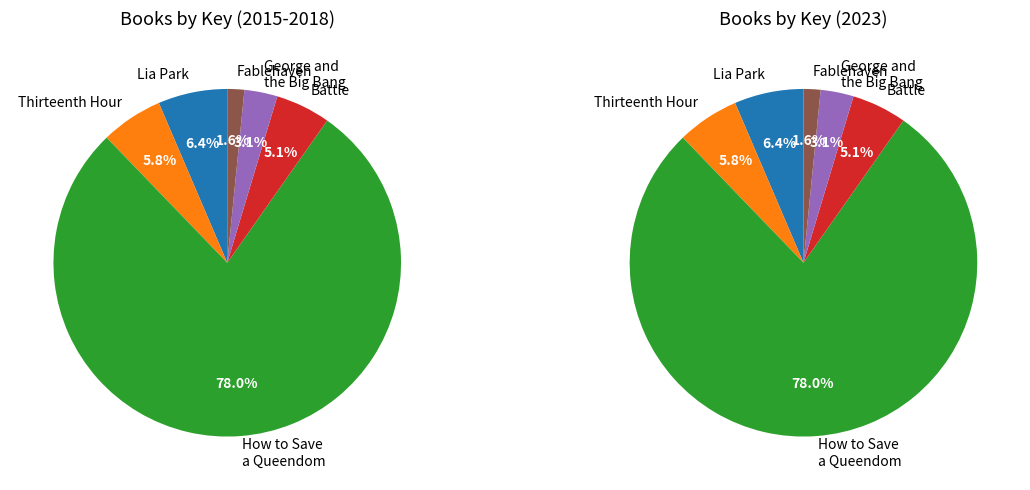

How many segments does this pie chart have?

6